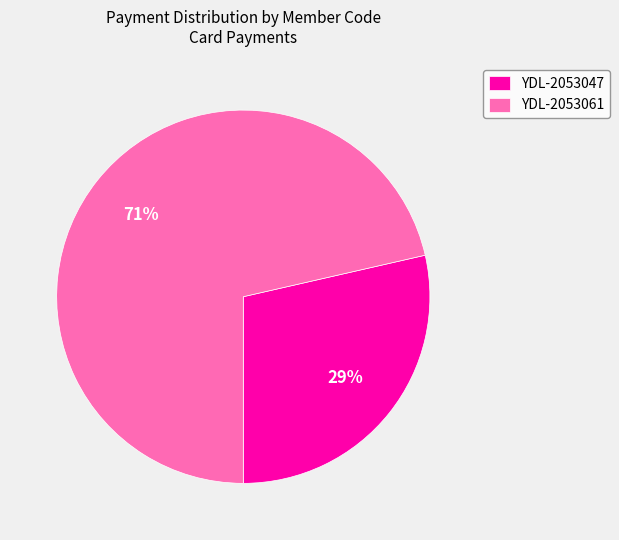

Is it true that YDL-2053061 is 71% of the pie?

True